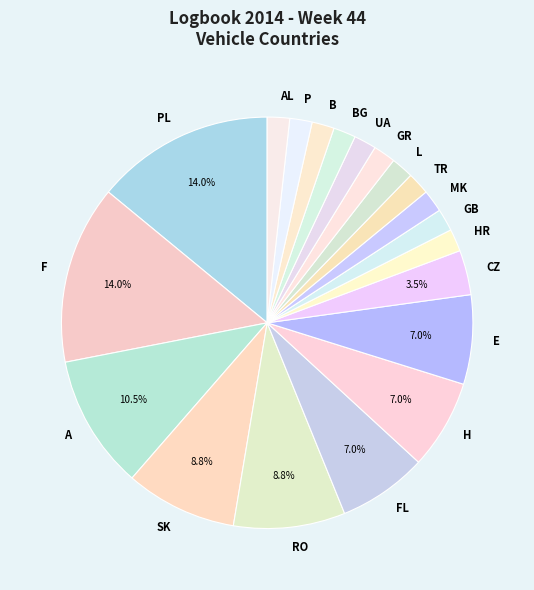

Does any single category account for the majority?

No